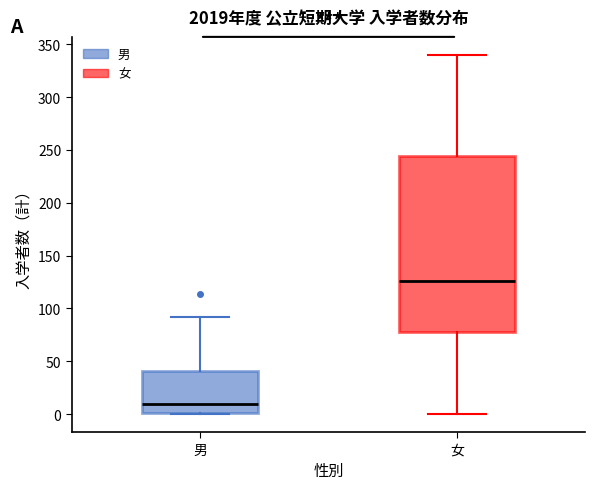

Reading left to right, read every box against the y-axis: the position of its median line, the range the box covers, and the ends of its whiskers. The values are not printed on the chart, so give them approximately, as read against the axis.

男: median 10, box 0 to 40, whiskers 0 to 90
女: median 125, box 80 to 245, whiskers 0 to 340